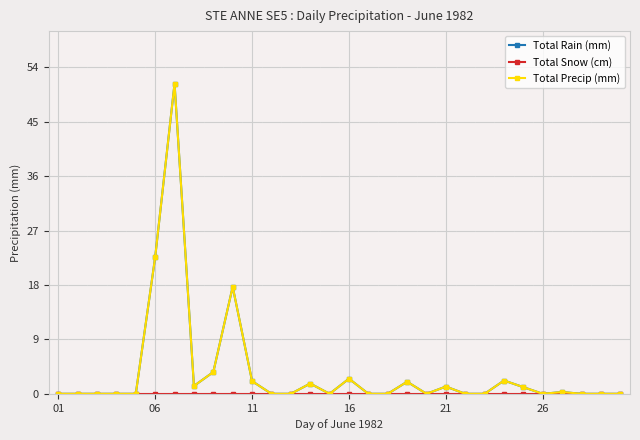

What is the value of the Total Precip (mm) point at the 9th from the left?

3.6